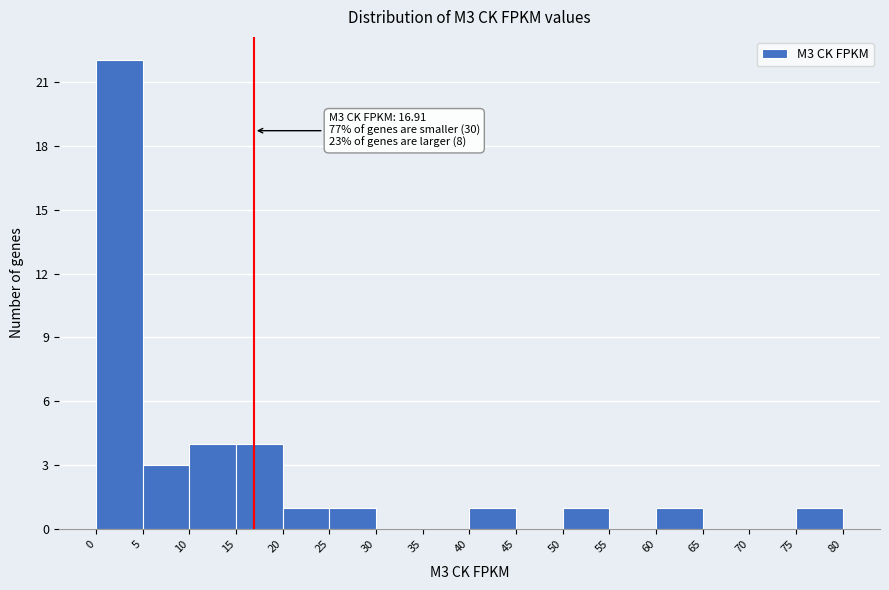

Over which range of the x-axis is the bar tallest?

0 to 5